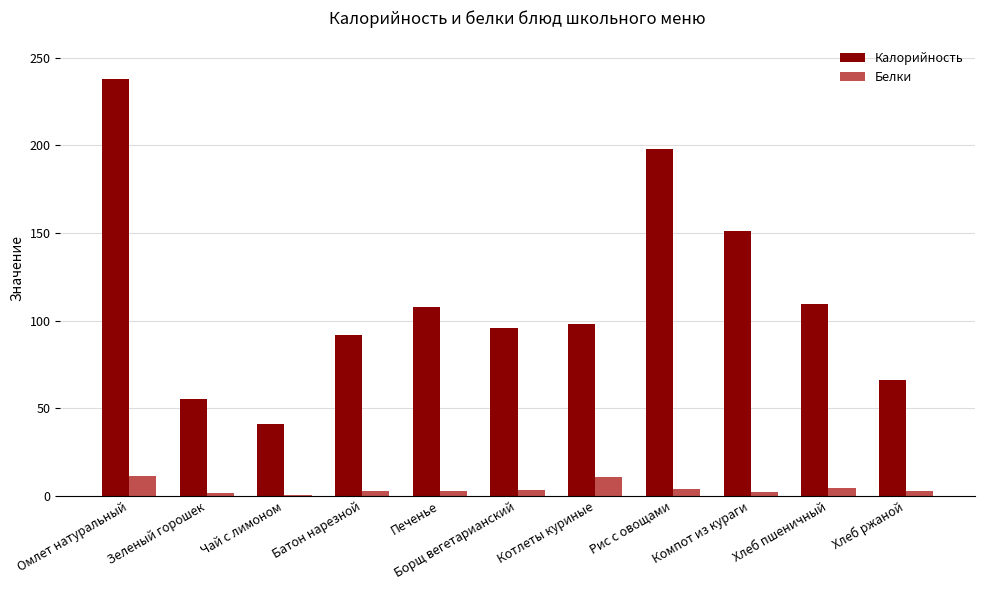

Are the bars grouped side by side (vs. stacked)?

Yes